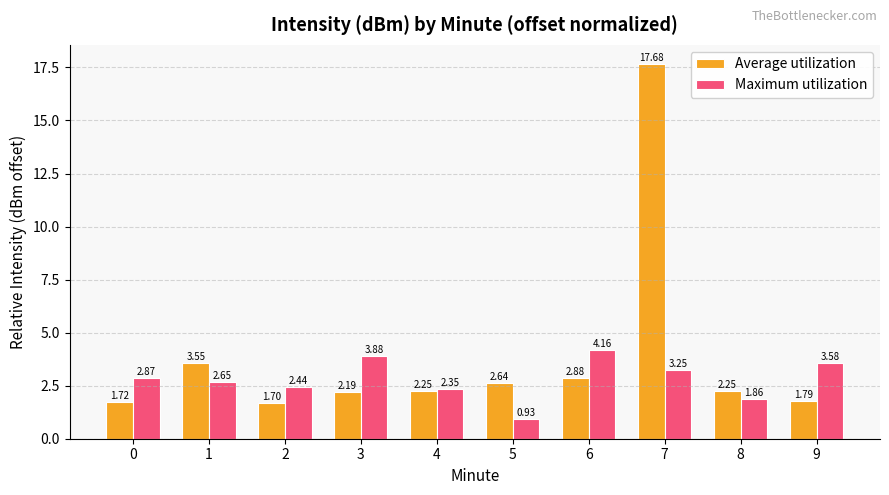

How many bars are there in total?

20